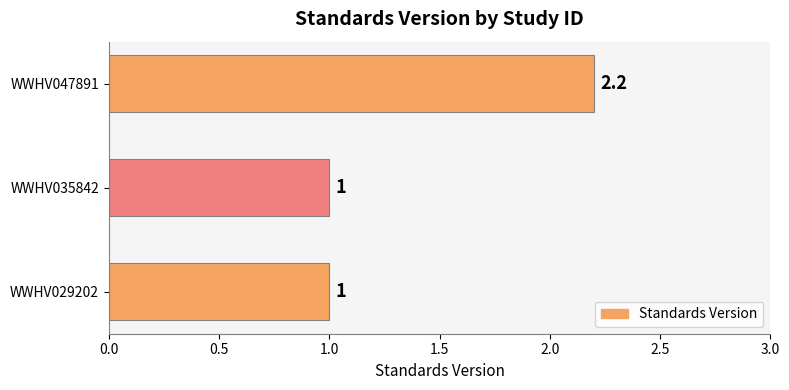

What is the greatest value displayed?

2.2